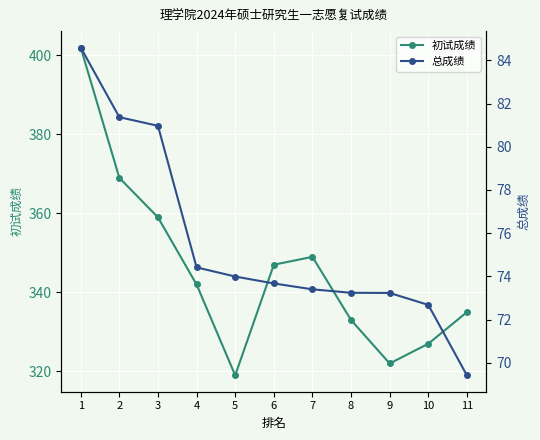

How many data points does each series have?

11